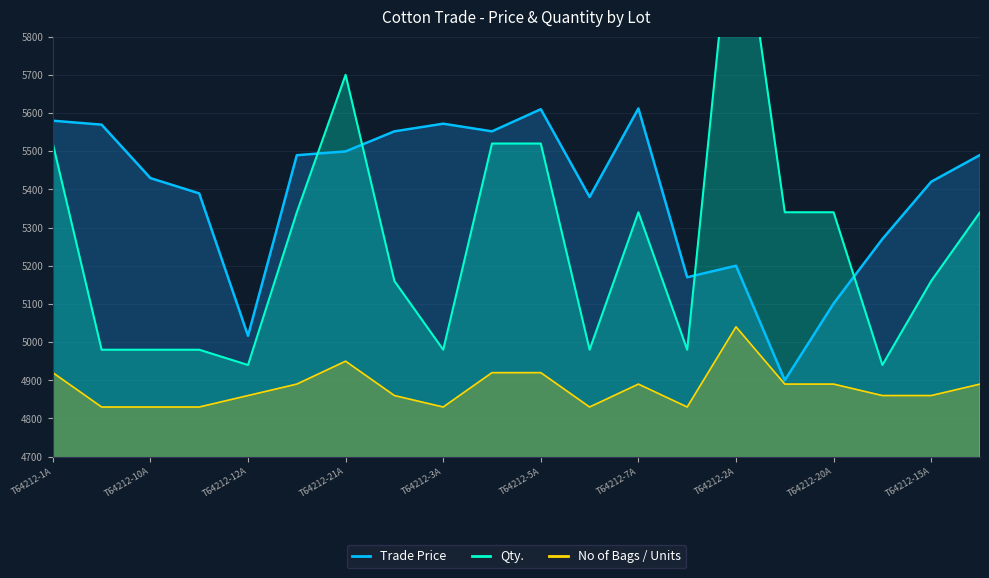

What is the difference between the highest and lowest values at T64212-20A?

239.0